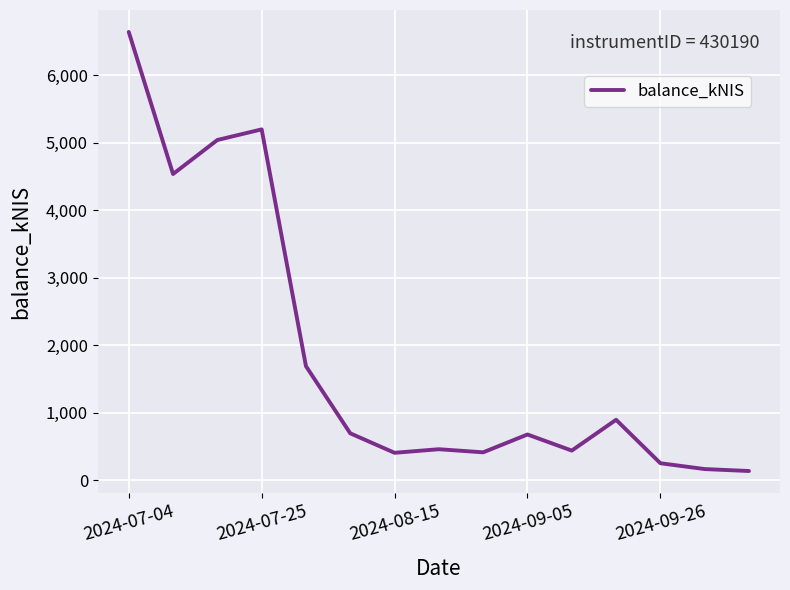

What is the difference between the second highest and second lowest values?

5032.3